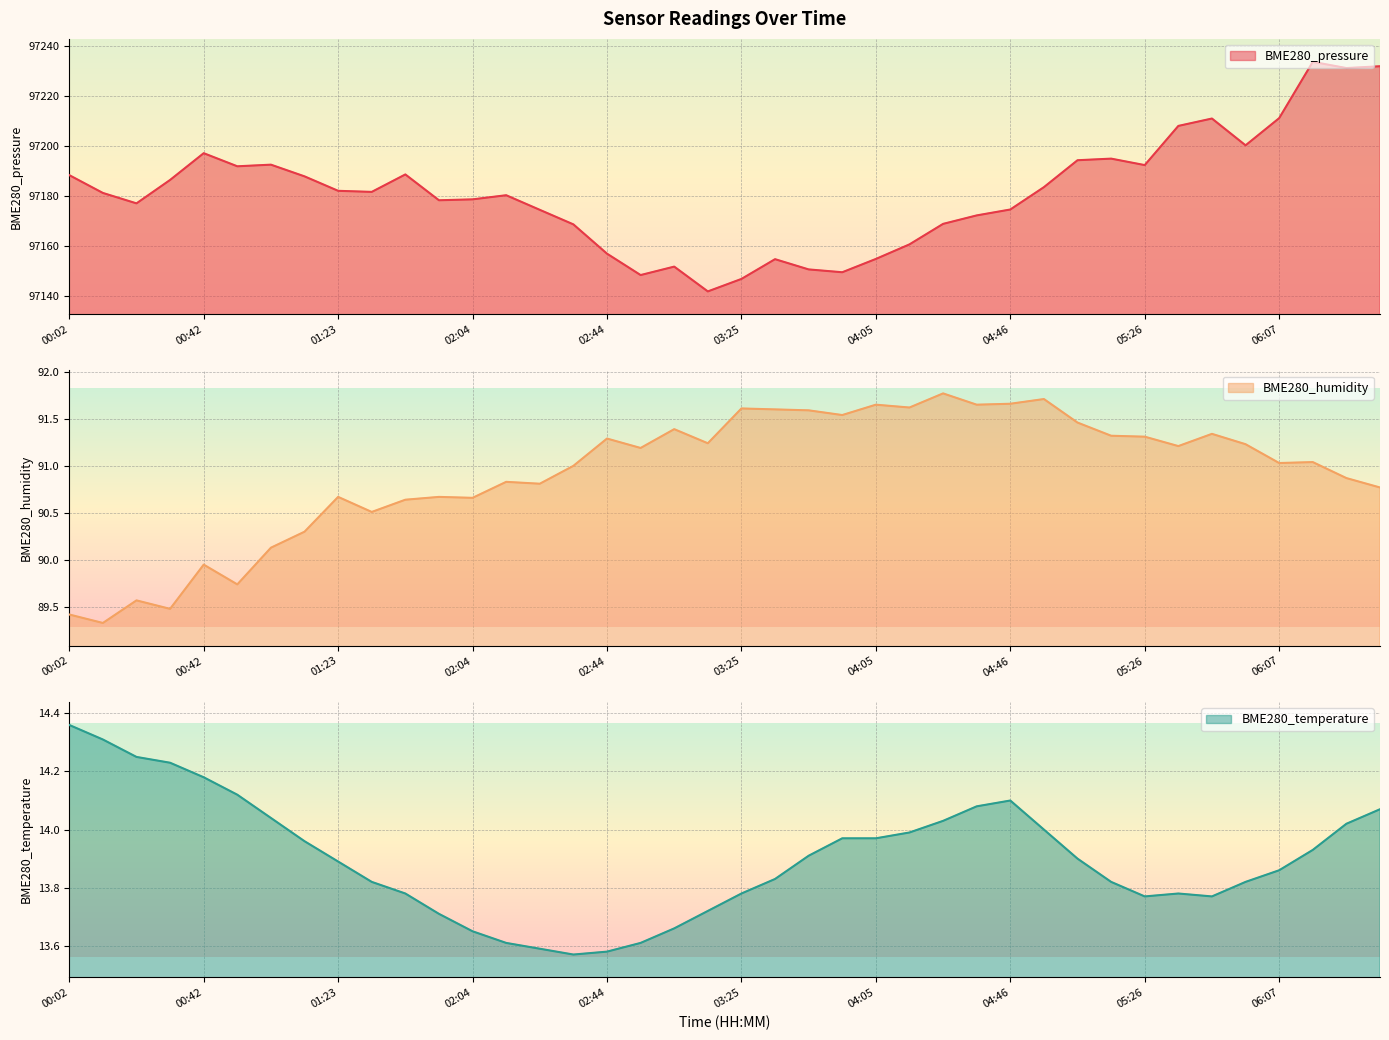

How many distinct data groups are displayed?

3